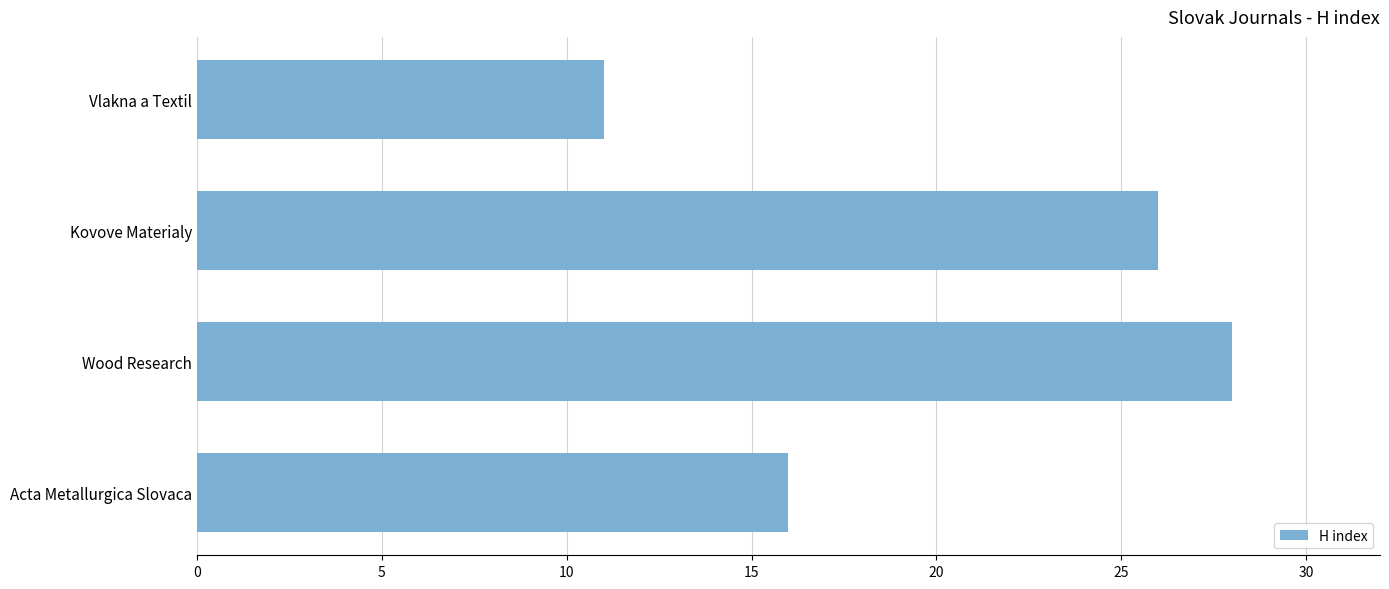

How many bars are there in total?

4